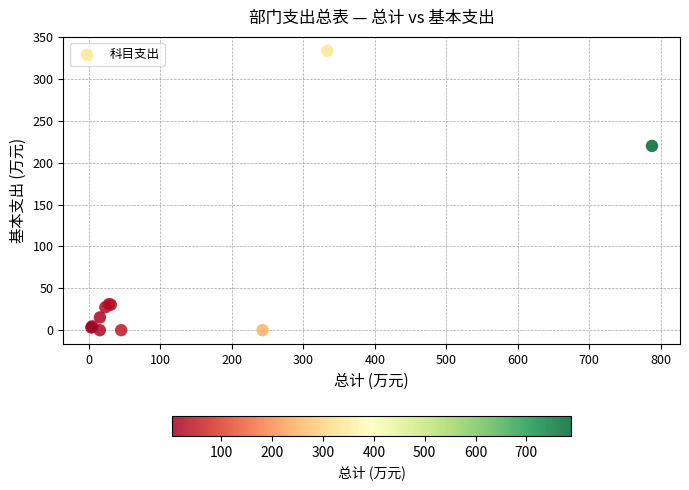

What Y value in the scatter plot is closest to 166?

220.0